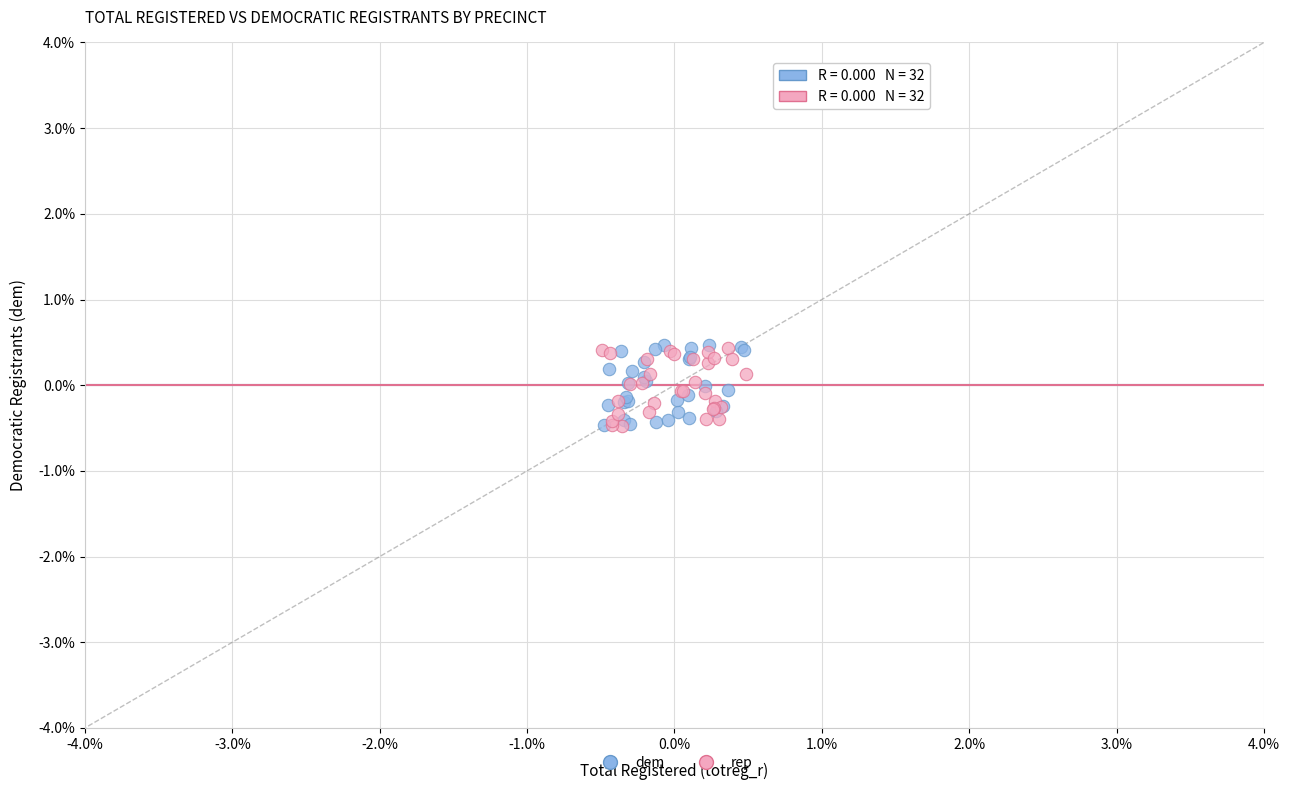

What are all the series names shown in the legend?

dem, rep